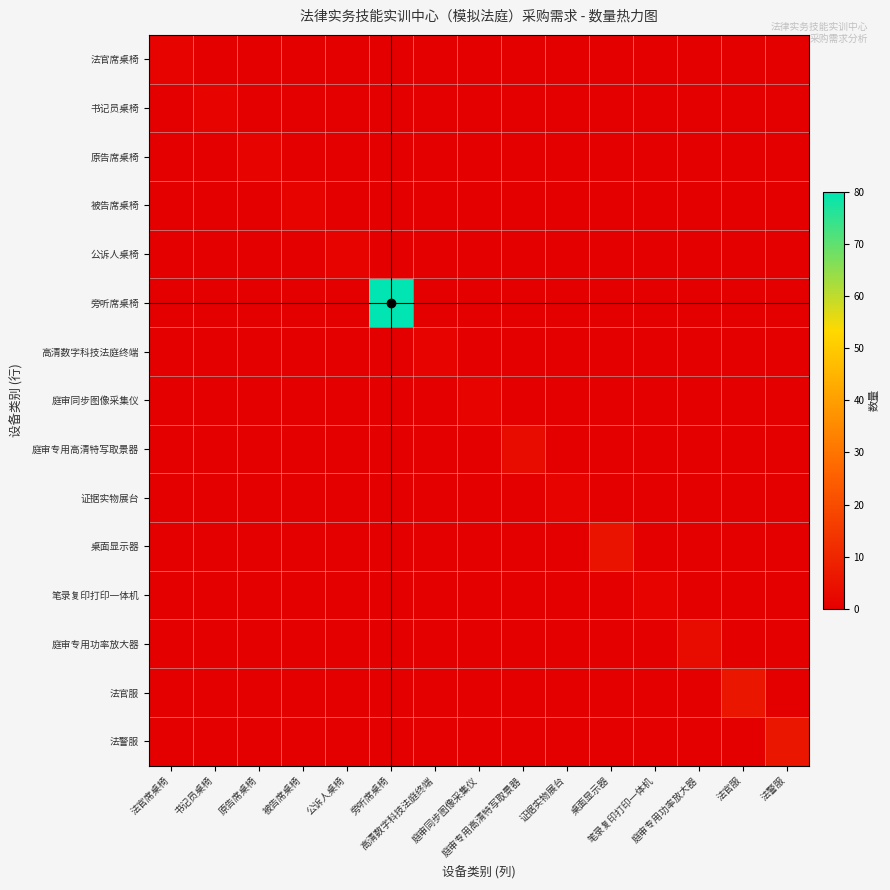

Rank the series at 被告席桌椅 from lowest to highest value.

法官席桌椅, 书记员桌椅, 原告席桌椅, 公诉人桌椅, 旁听席桌椅, 高清数字科技法庭终端, 庭审同步图像采集仪, 庭审专用高清特写取景器, 证据实物展台, 桌面显示器, 笔录复印打印一体机, 庭审专用功率放大器, 法官服, 法警服, 被告席桌椅